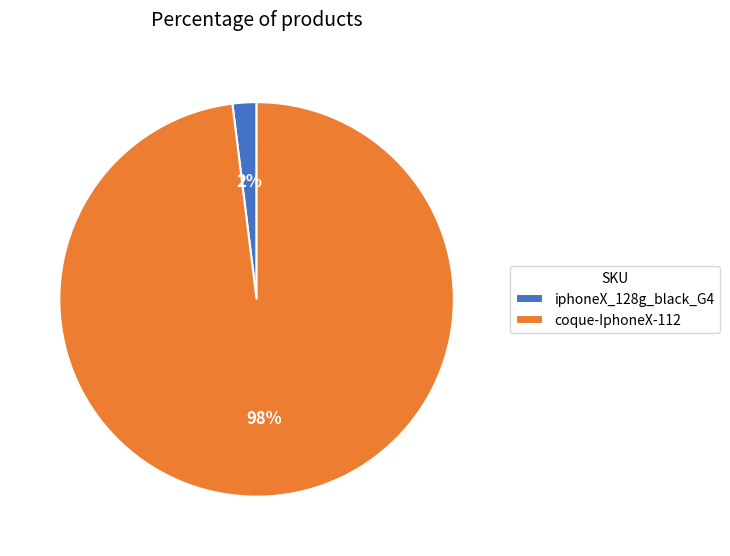

Is it true that coque-IphoneX-112 is 88% of the pie?

False